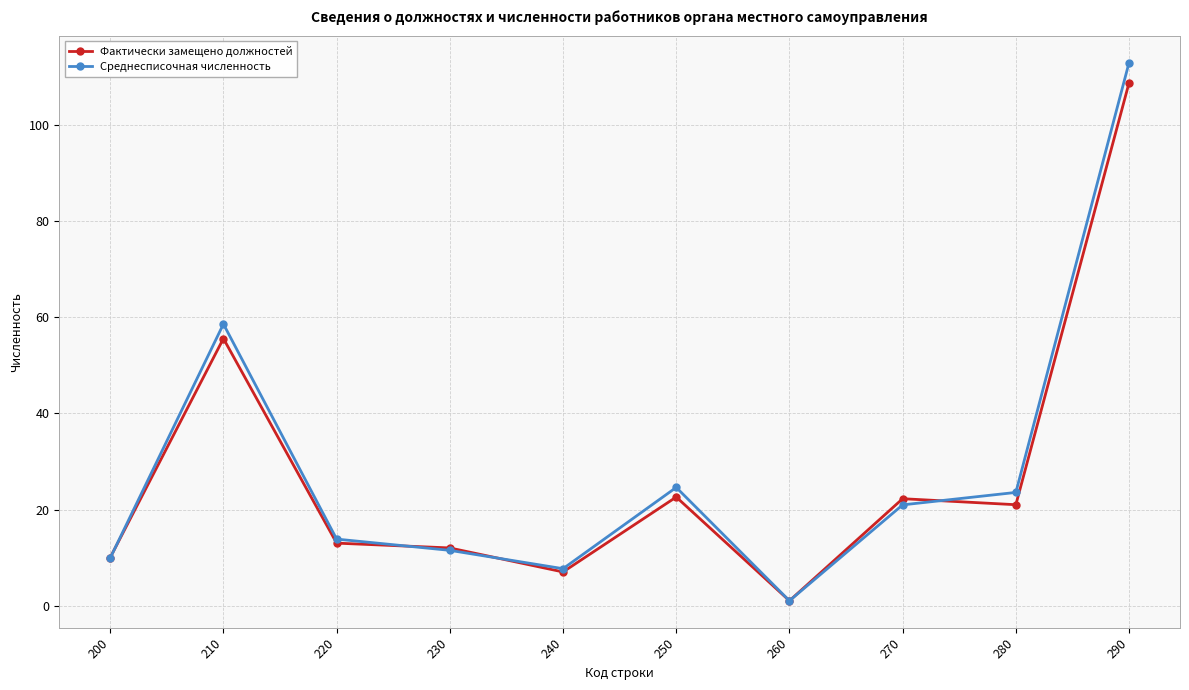

At which label does Среднесписочная численность first exceed 20?

210